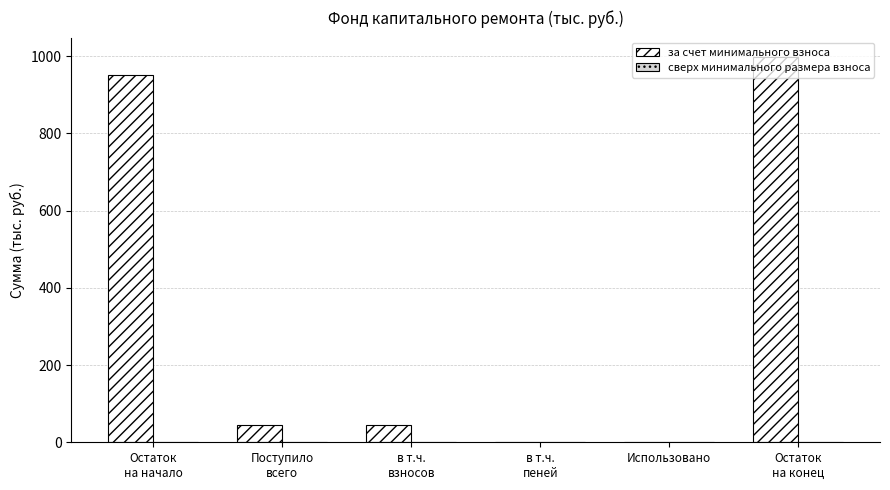

The value at Использовано is -388.8. True or false?

False